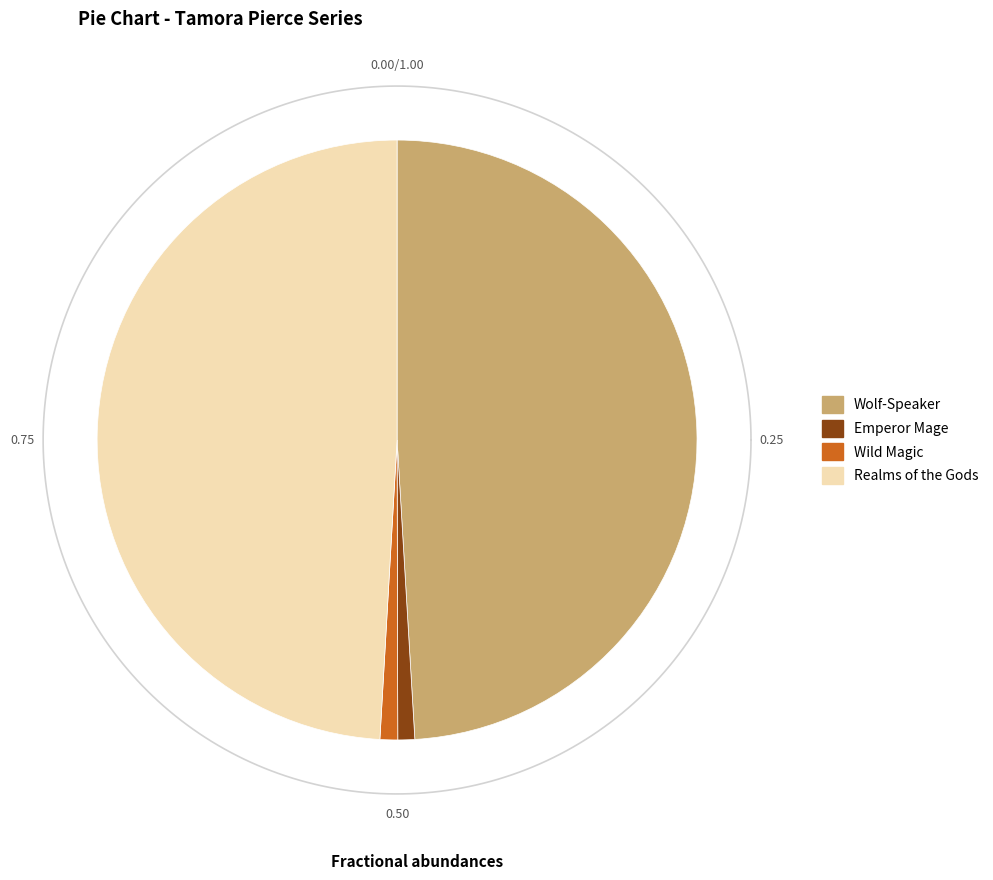

How many slices are in this pie chart?

4